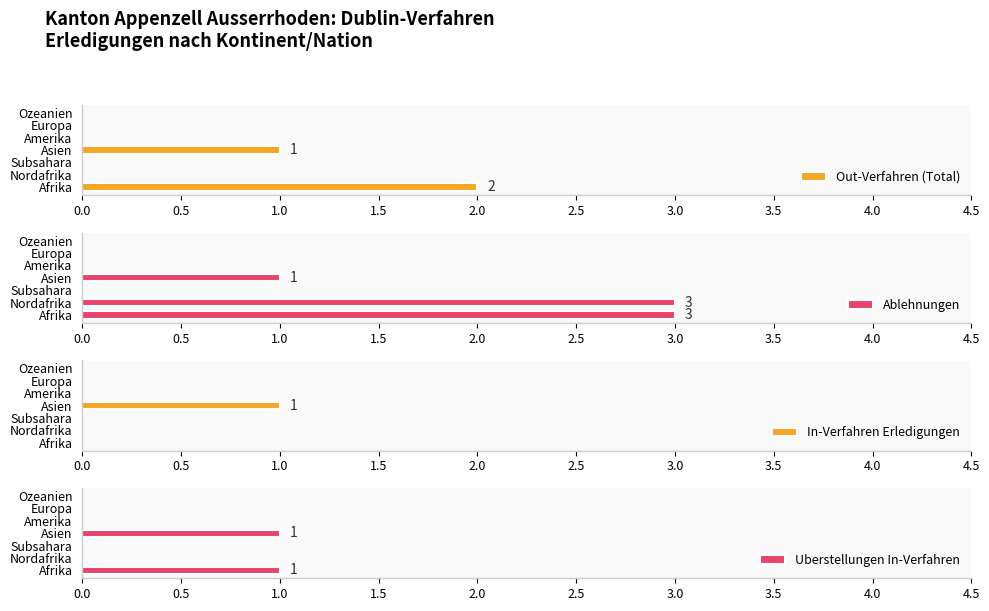

What are all the series names shown in the legend?

Out-Verfahren (Total), Ablehnungen, In-Verfahren Erledigungen, Uberstellungen In-Verfahren